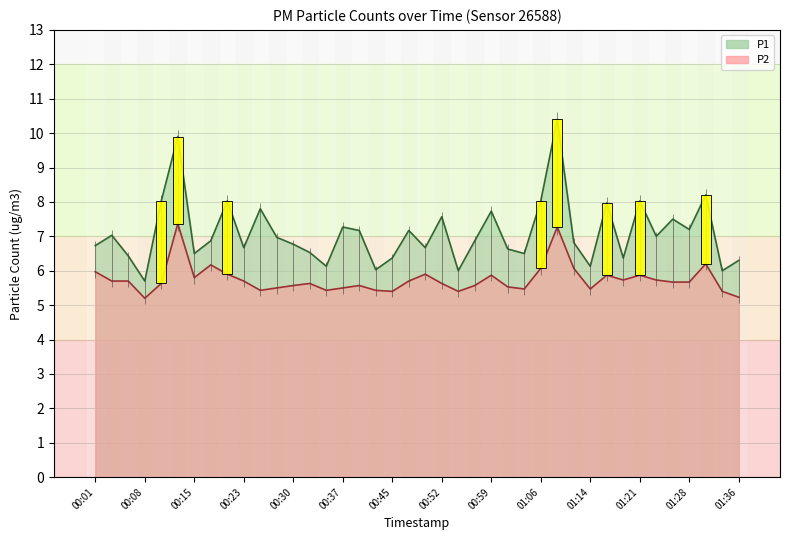

List the labels in order of P1 value, largest first.

01:09, 00:13, 01:31, 00:10, 00:20, 01:06, 01:21, 01:16, 00:25, 00:59, 00:52, 01:26, 00:37, 01:28, 00:40, 00:47, 00:03, 01:23, 00:27, 00:18, 00:57, 01:11, 00:30, 00:01, 00:23, 00:49, 01:02, 00:32, 00:15, 01:04, 00:05, 00:45, 01:19, 01:36, 00:35, 01:14, 00:42, 00:54, 01:33, 00:08